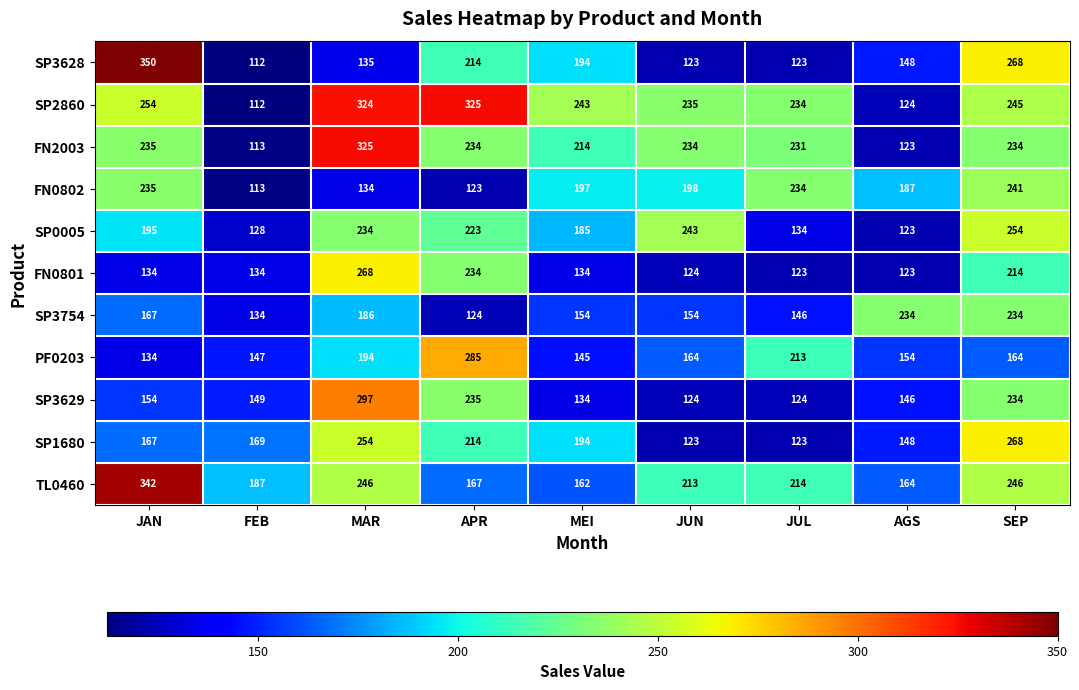

What is the total value across all series at JUN?

1935